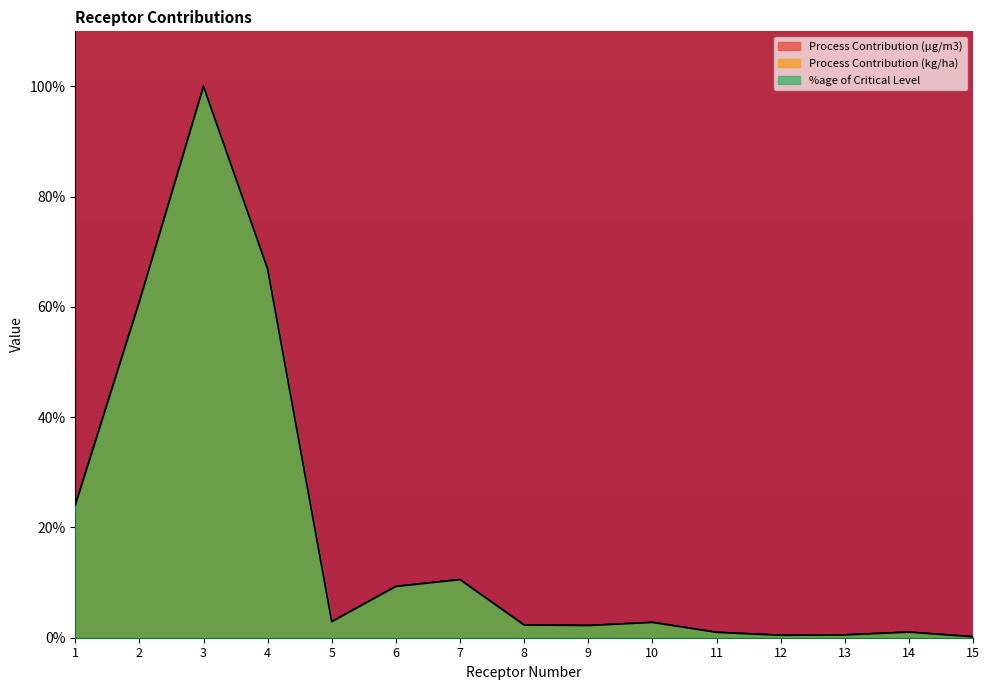

What is the difference between the second highest and minimum values in the Process Contribution (µg/m3) series?

66.7